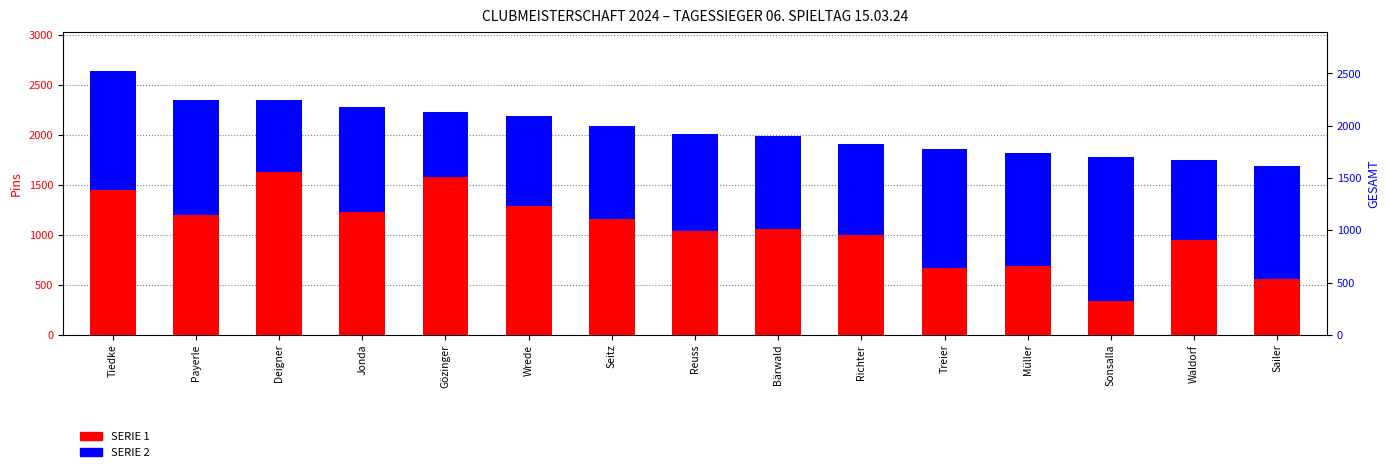

Is the value of SERIE 2 at Tiedke greater than the value of SERIE 1 at Reuss?

Yes